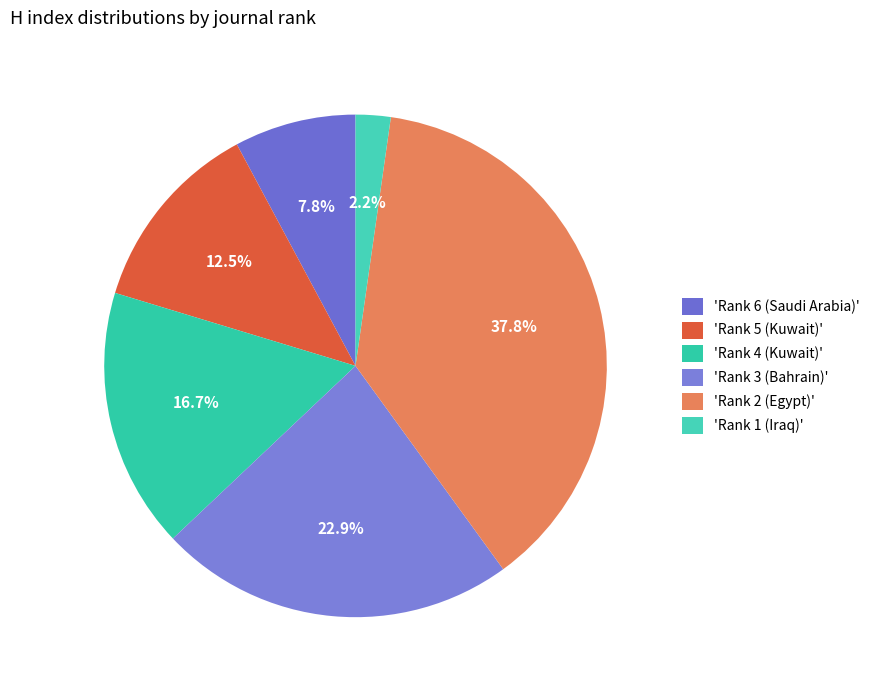

Rank the categories by value from lowest to highest.

'Rank 1 (Iraq)', 'Rank 6 (Saudi Arabia)', 'Rank 5 (Kuwait)', 'Rank 4 (Kuwait)', 'Rank 3 (Bahrain)', 'Rank 2 (Egypt)'